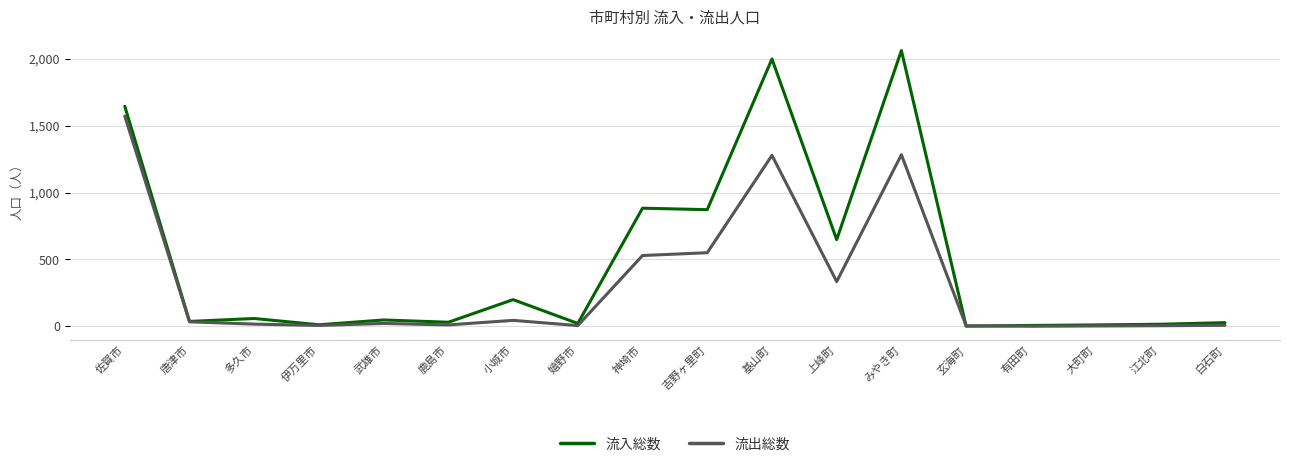

What value does the 流入総数 series have at 佐賀市?

1645